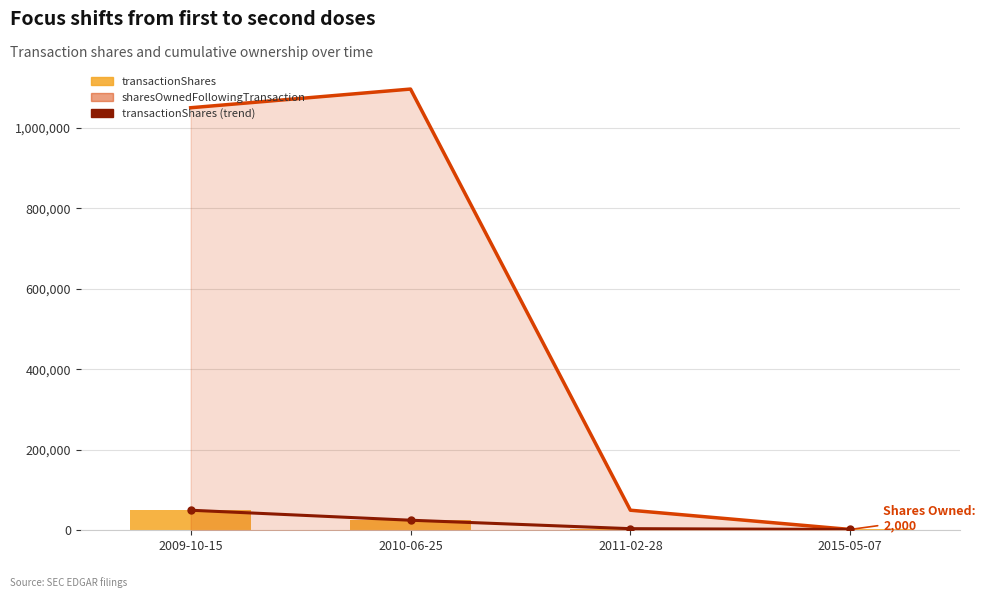

What is the maximum value shown in the chart?

1096254